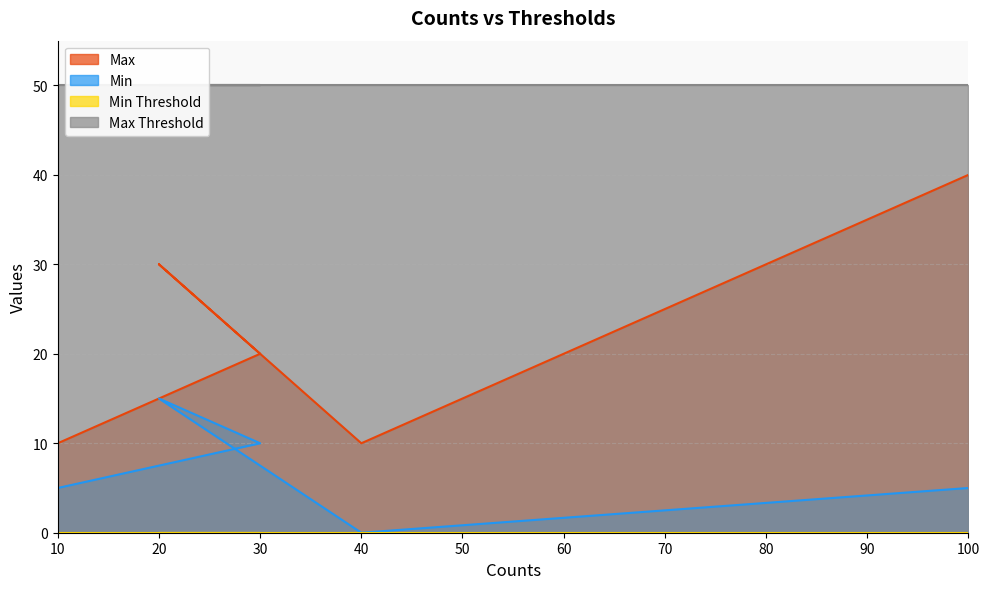

What is the approximate value of Max at 10, to the nearest 10?

10